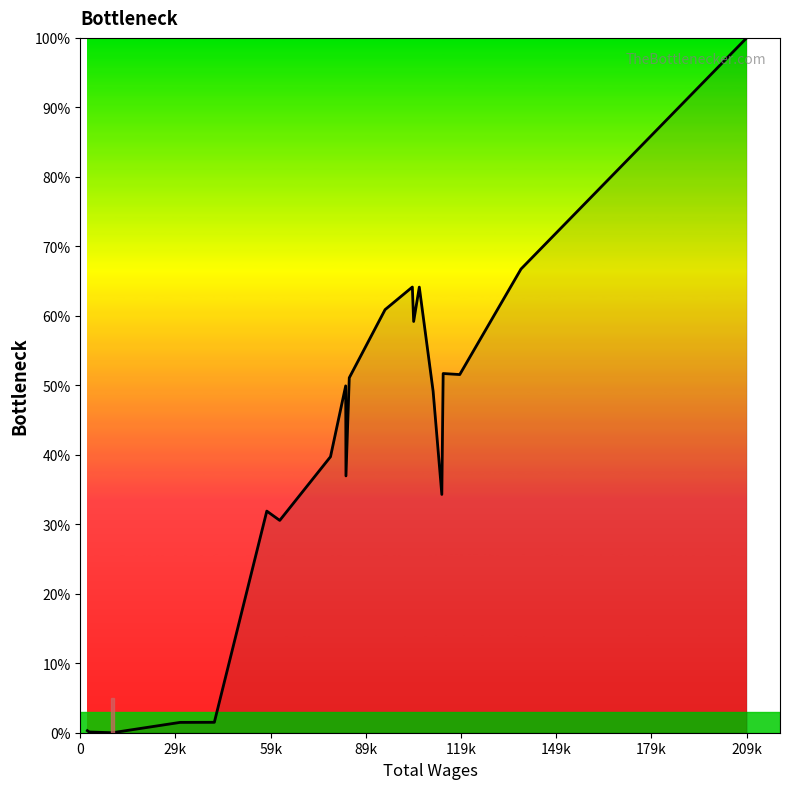

What is the greatest value displayed?

100.0